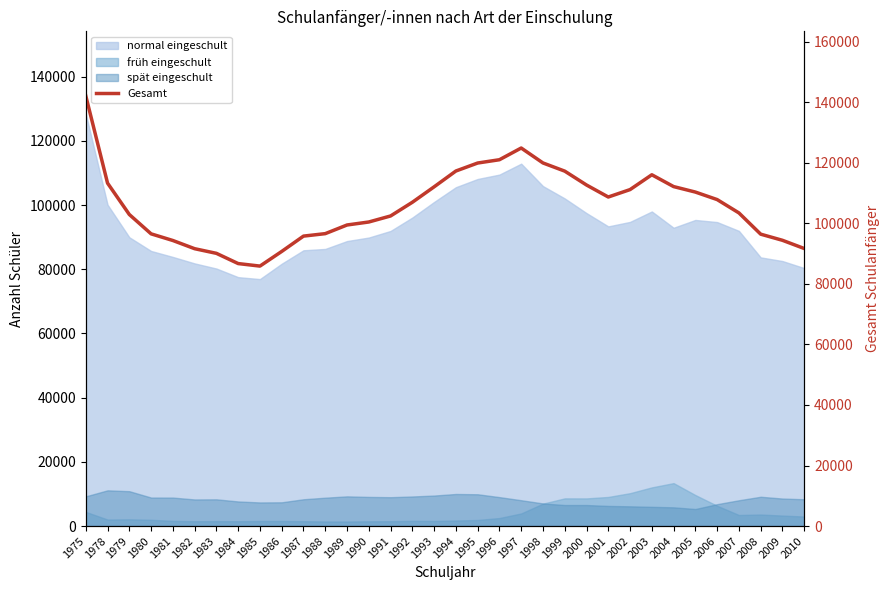

Where is the first local minimum?

1985